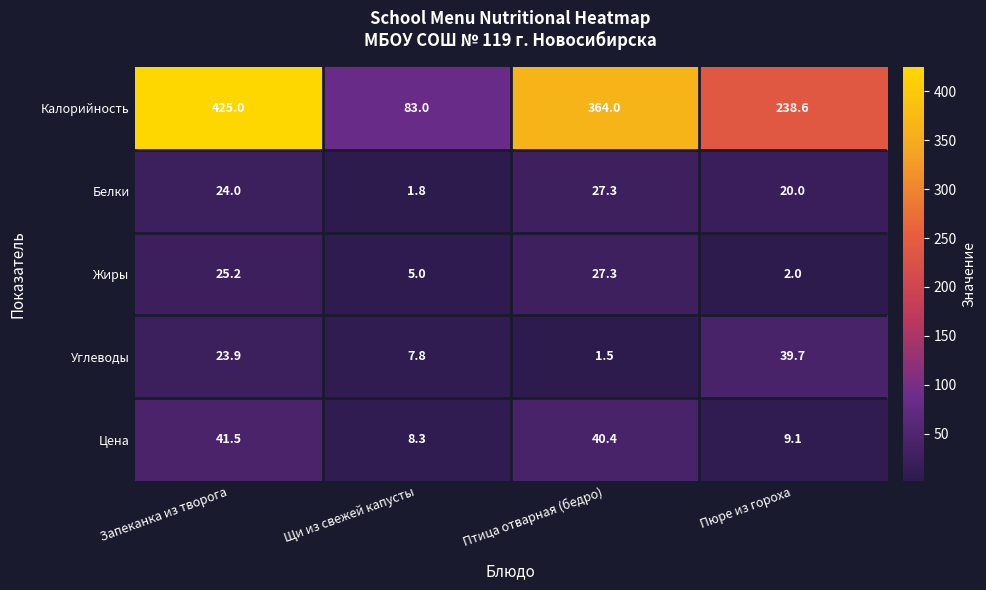

Between Щи из свежей капусты and Пюре из гороха, which series saw the biggest shift?

Калорийность